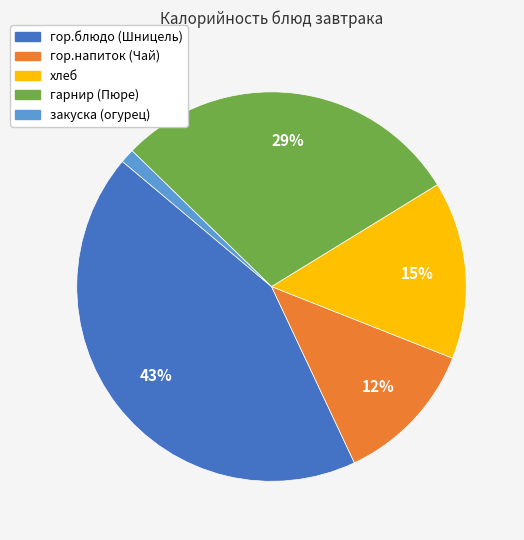

How many slices are in this pie chart?

5